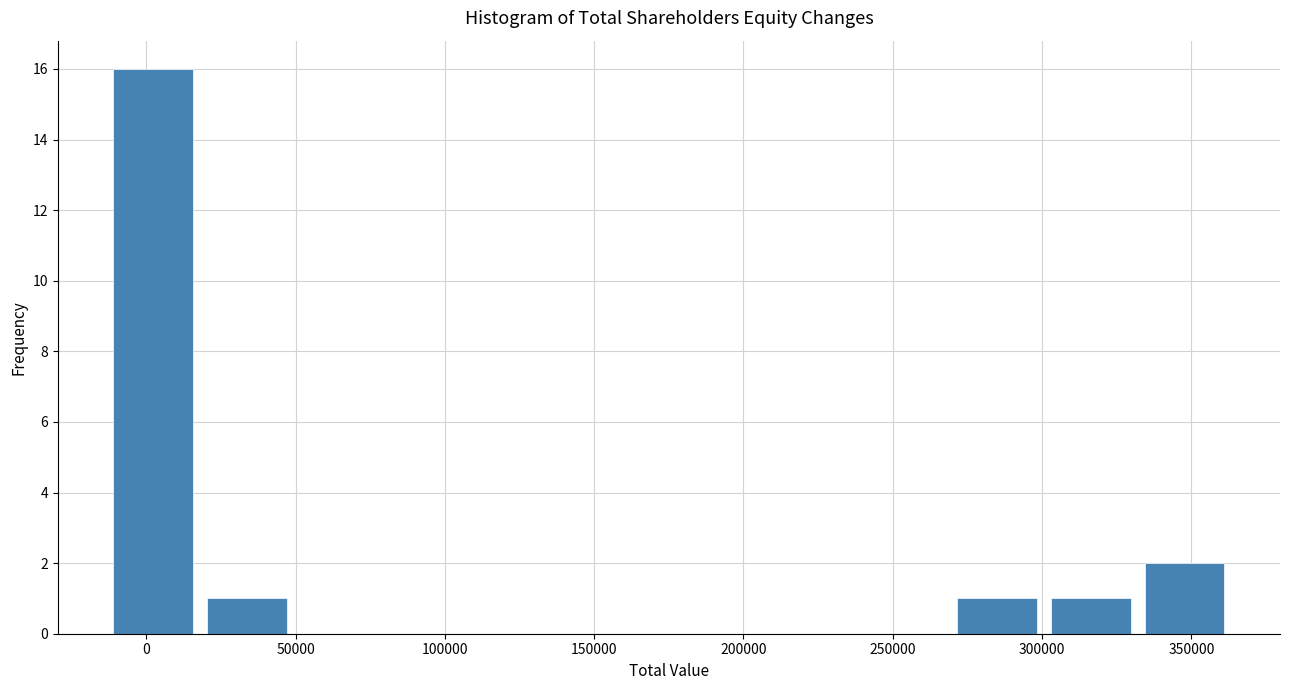

How tall is the bar that spans 270000 to 305000 on the x-axis? Neither the bar edges nor the heights are printed on the chart, so give them approximately, as read against the axes.

1